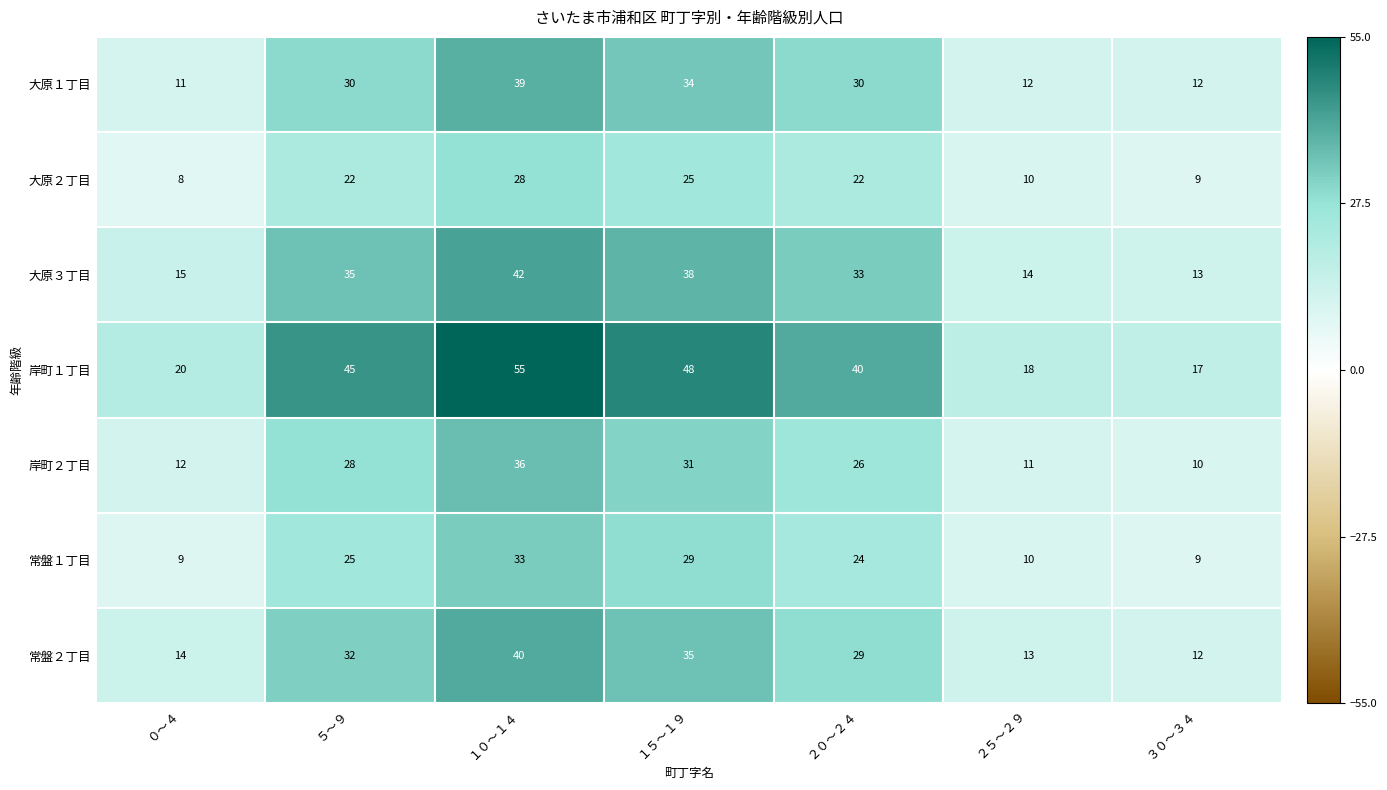

What is the spread (max minus min) of values at １０～１４?

27